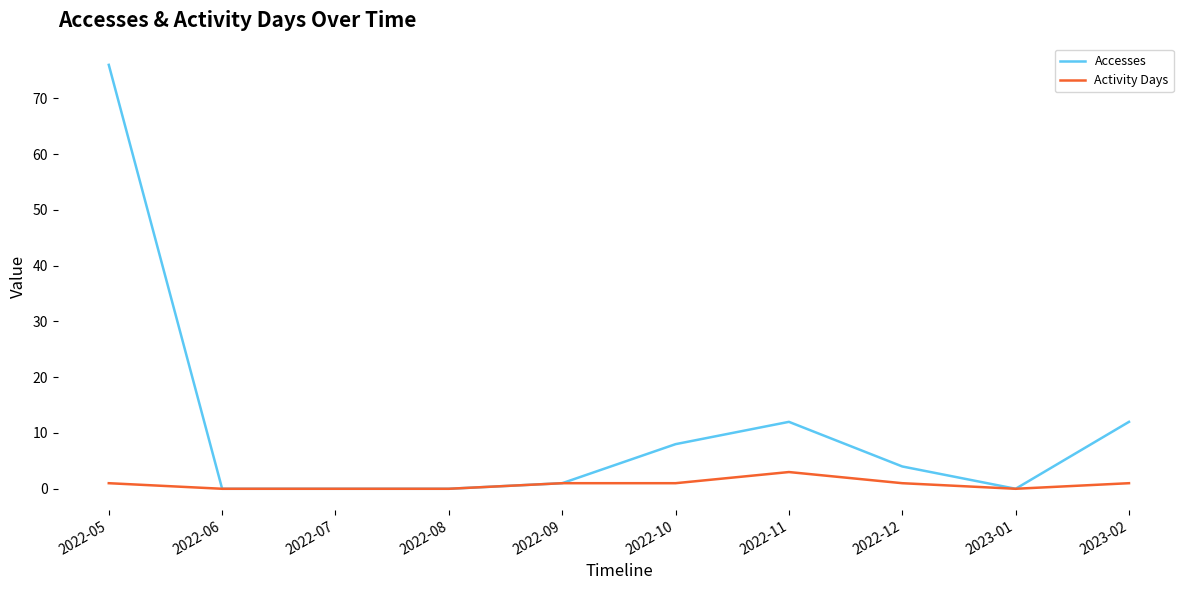

Which series has the largest total across all categories?

Accesses